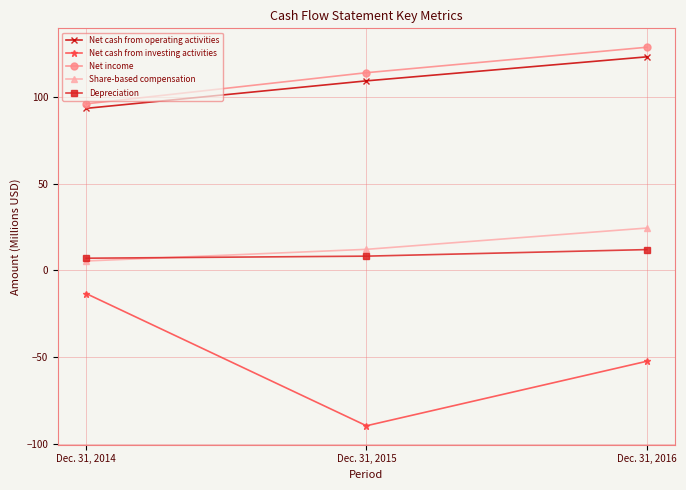

Reading left to right, what are all the values shown in this chart?

Net cash from operating activities: Dec. 31, 2014=93.5	Dec. 31, 2015=109.4	Dec. 31, 2016=123.3
Net cash from investing activities: Dec. 31, 2014=-13.4	Dec. 31, 2015=-89.8	Dec. 31, 2016=-52.5
Net income: Dec. 31, 2014=96.1	Dec. 31, 2015=114.1	Dec. 31, 2016=128.8
Share-based compensation: Dec. 31, 2014=5.4	Dec. 31, 2015=12.1	Dec. 31, 2016=24.4
Depreciation: Dec. 31, 2014=7.0	Dec. 31, 2015=8.2	Dec. 31, 2016=12.0